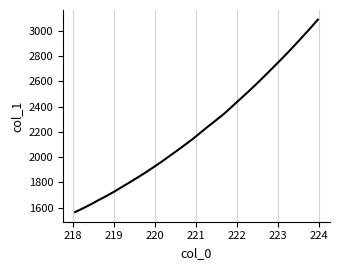

What is the minimum value shown in the chart?

1564.7